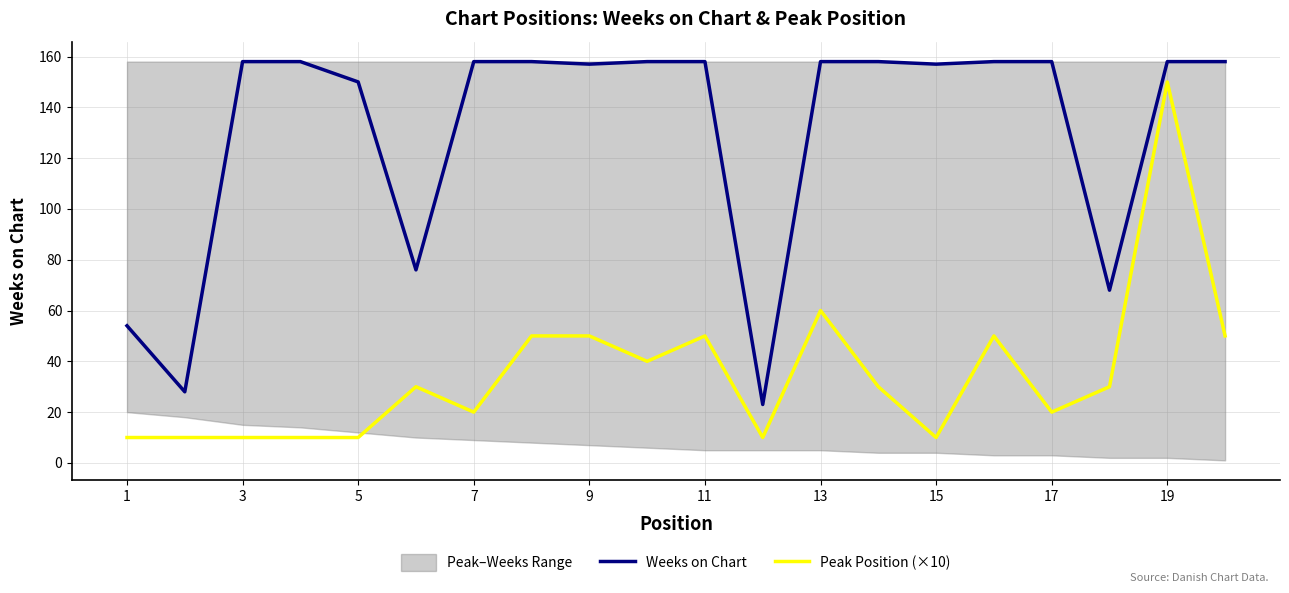

List the series in order of their overall mean, highest first.

Weeks on Chart, Peak Position (×10)